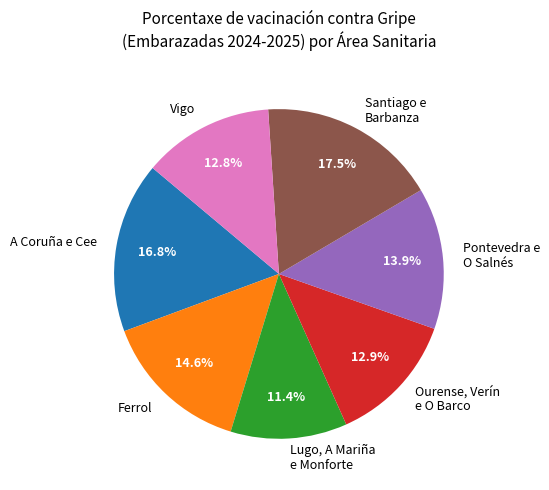

The Lugo, A Mariña e Monforte slice represents 3% of the pie. True or false?

False